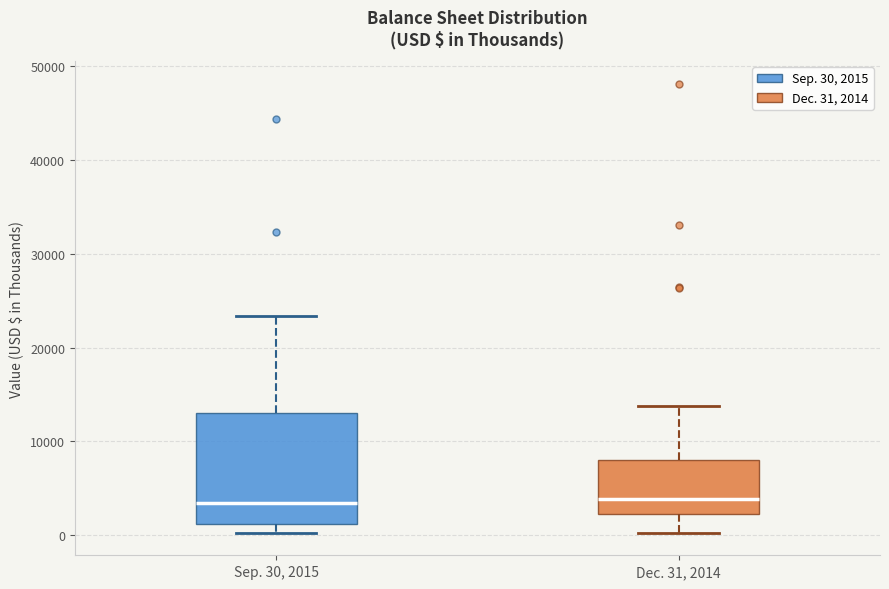

Reading left to right, read every box against the y-axis: the position of its median line, the range the box covers, and the ends of its whiskers. The values are not printed on the chart, so give them approximately, as read against the axis.

Sep. 30, 2015: median 3000, box 1000 to 13000, whiskers 0 to 23000
Dec. 31, 2014: median 4000, box 2000 to 8000, whiskers 0 to 14000